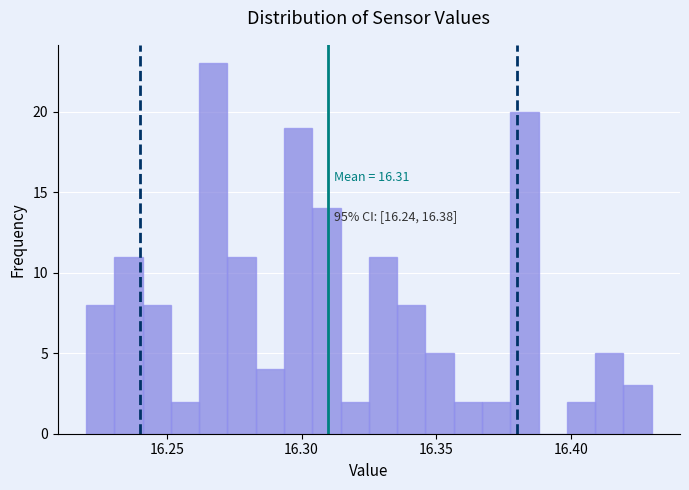

Around what value on the x-axis is the tallest bar? Give the approximate position of its centre, as read against the axis.

16.265